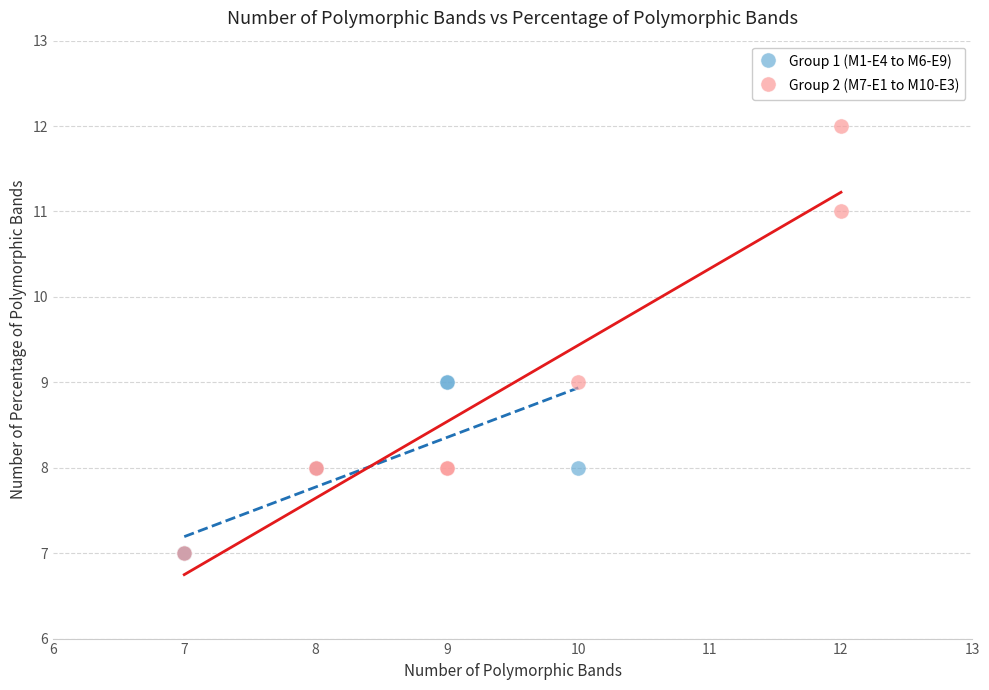

Which series reaches the maximum Y coordinate?

Group 2 (M7-E1 to M10-E3)